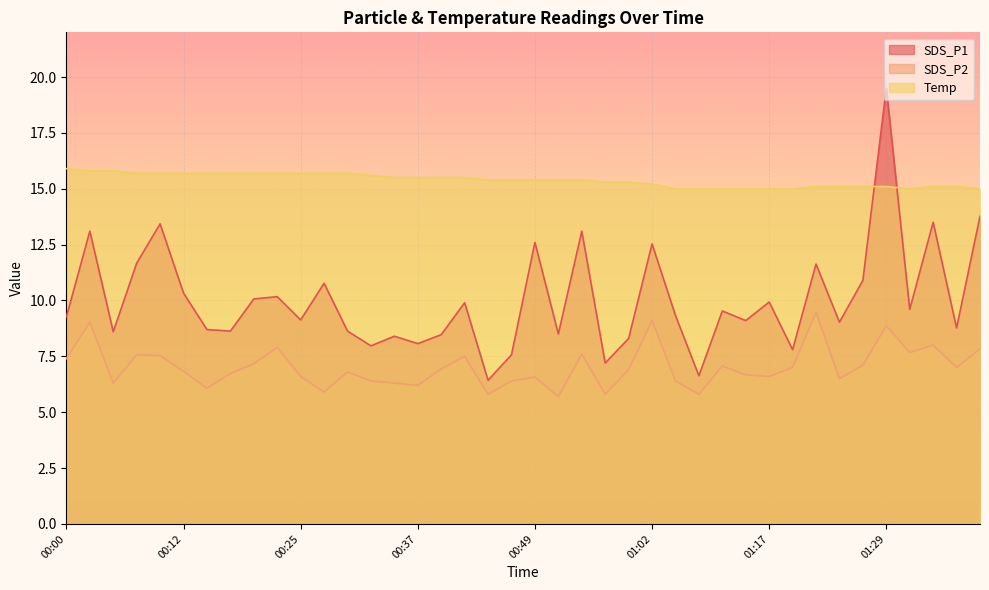

Which series has the largest range (max minus min)?

SDS_P1